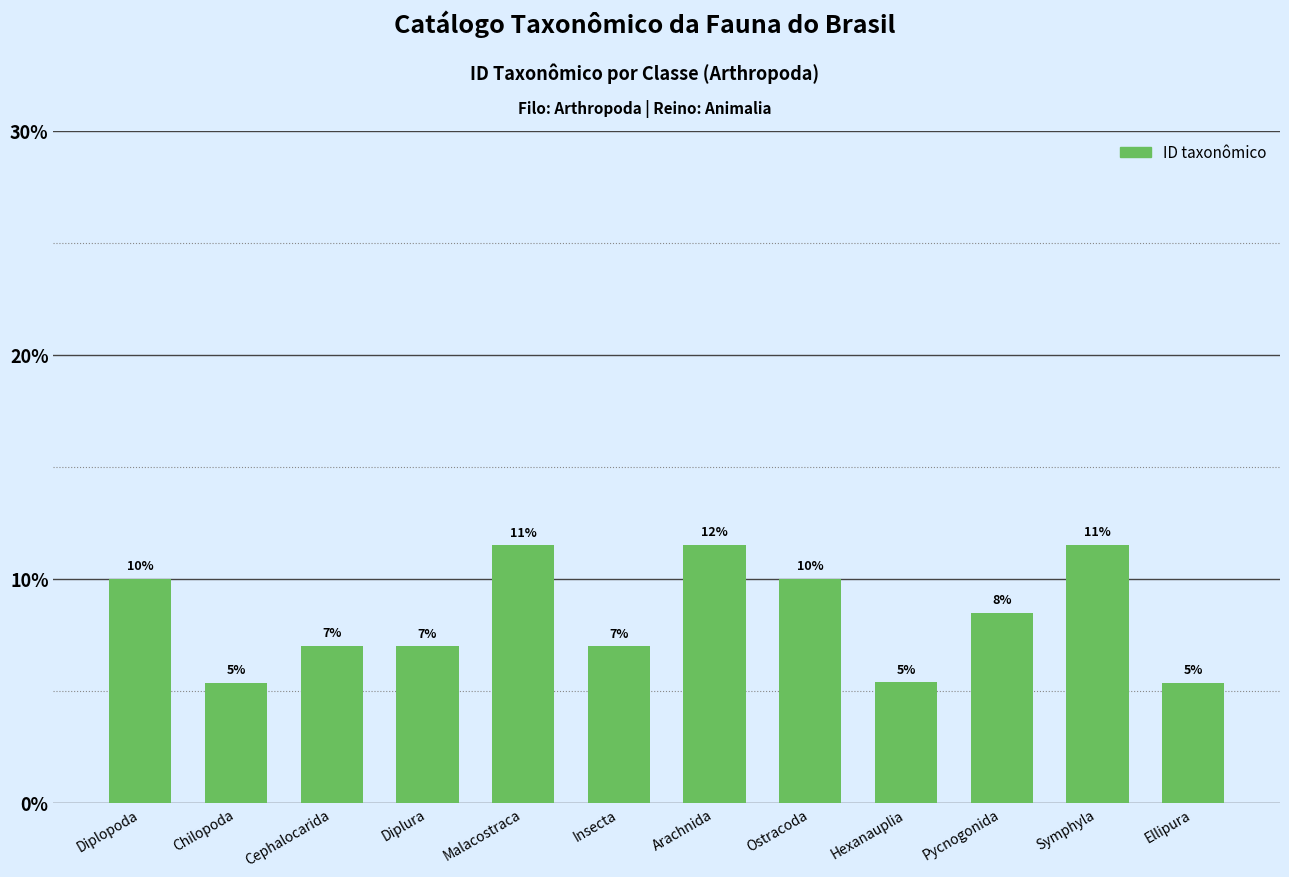

How many bars are there in total?

12